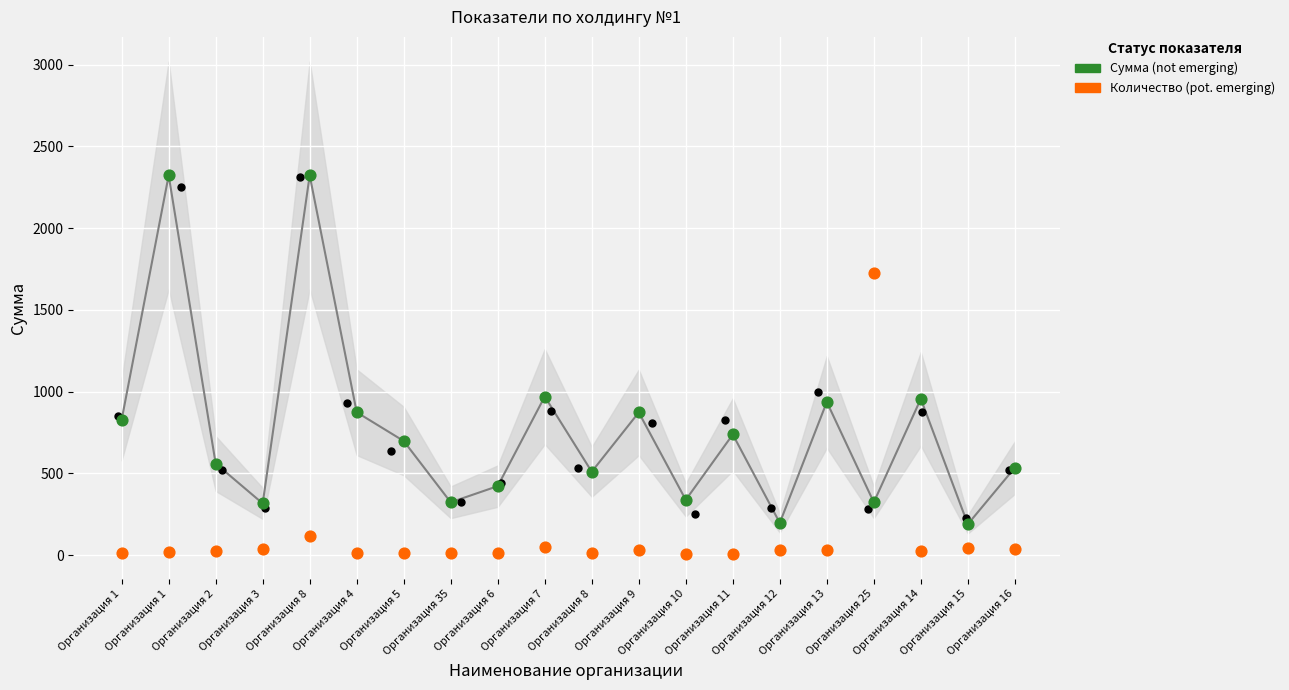

Which series reaches the maximum Y coordinate?

Сумма (not emerging)